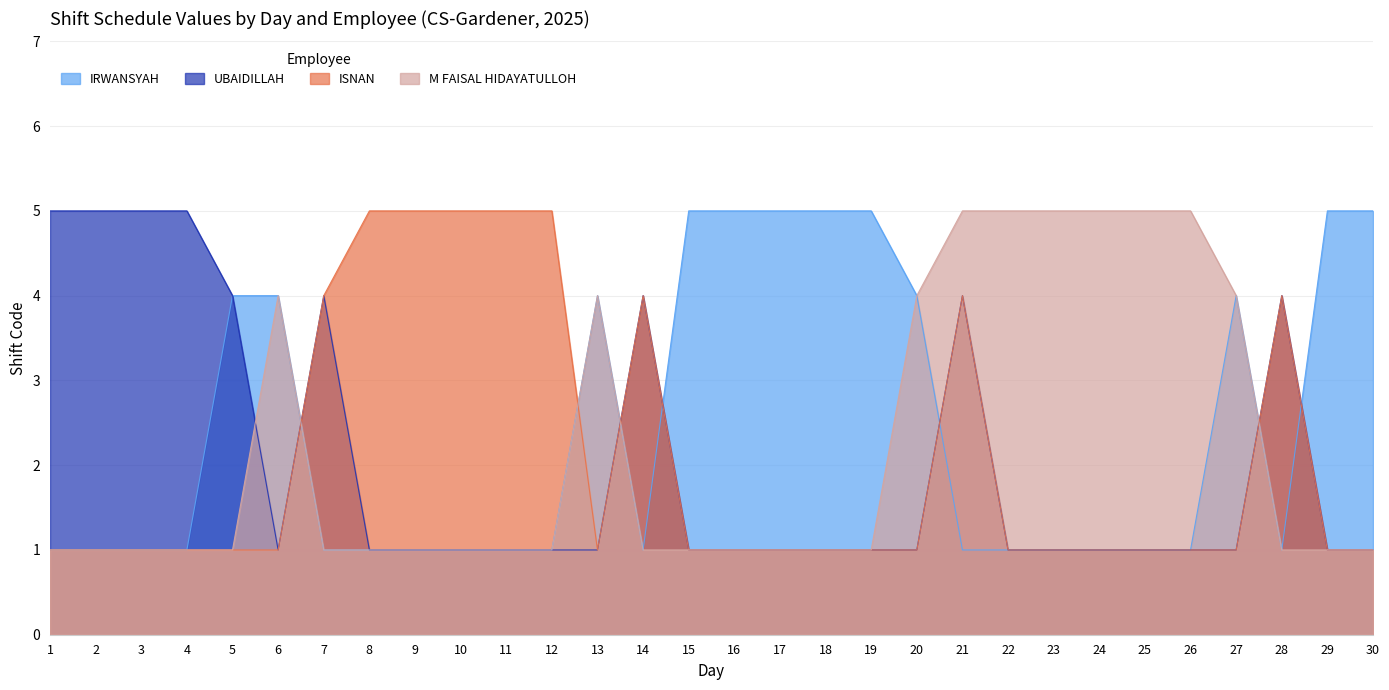

Which series has the largest range (max minus min)?

IRWANSYAH